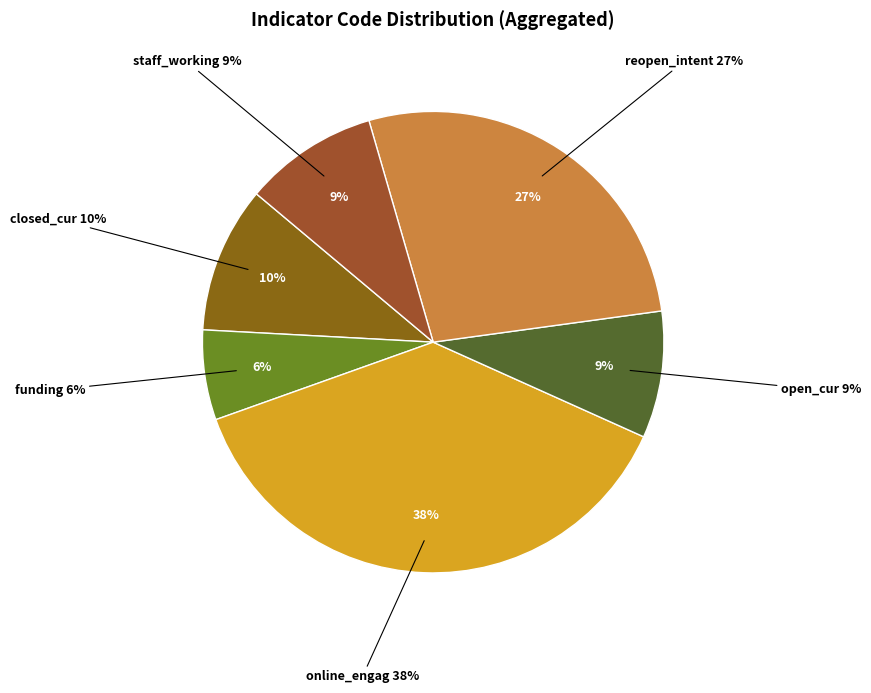

Is there any slice that represents more than half of the pie?

No